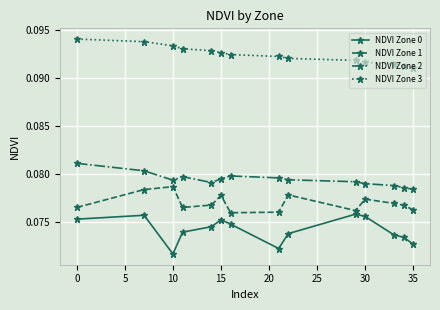

How many NDVI Zone 2 values are between 0 and 1?

14